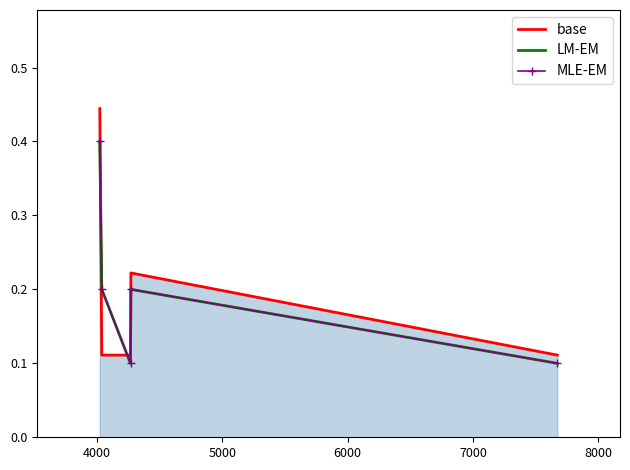

How many interior local valleys does the LM-EM series have?

1